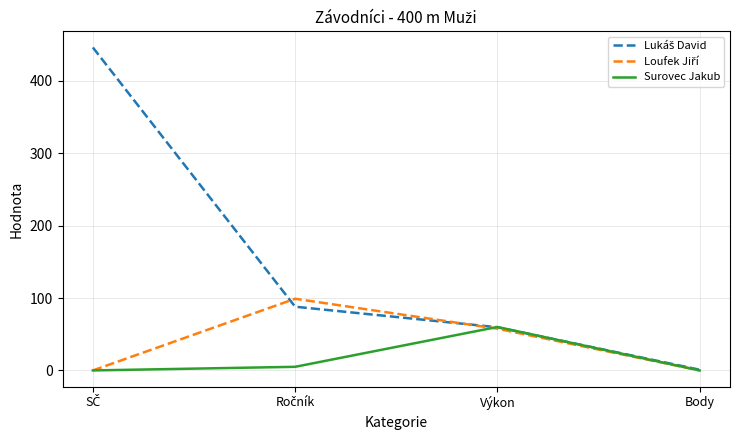

Which series changed the most between Výkon and Body?

Surovec Jakub